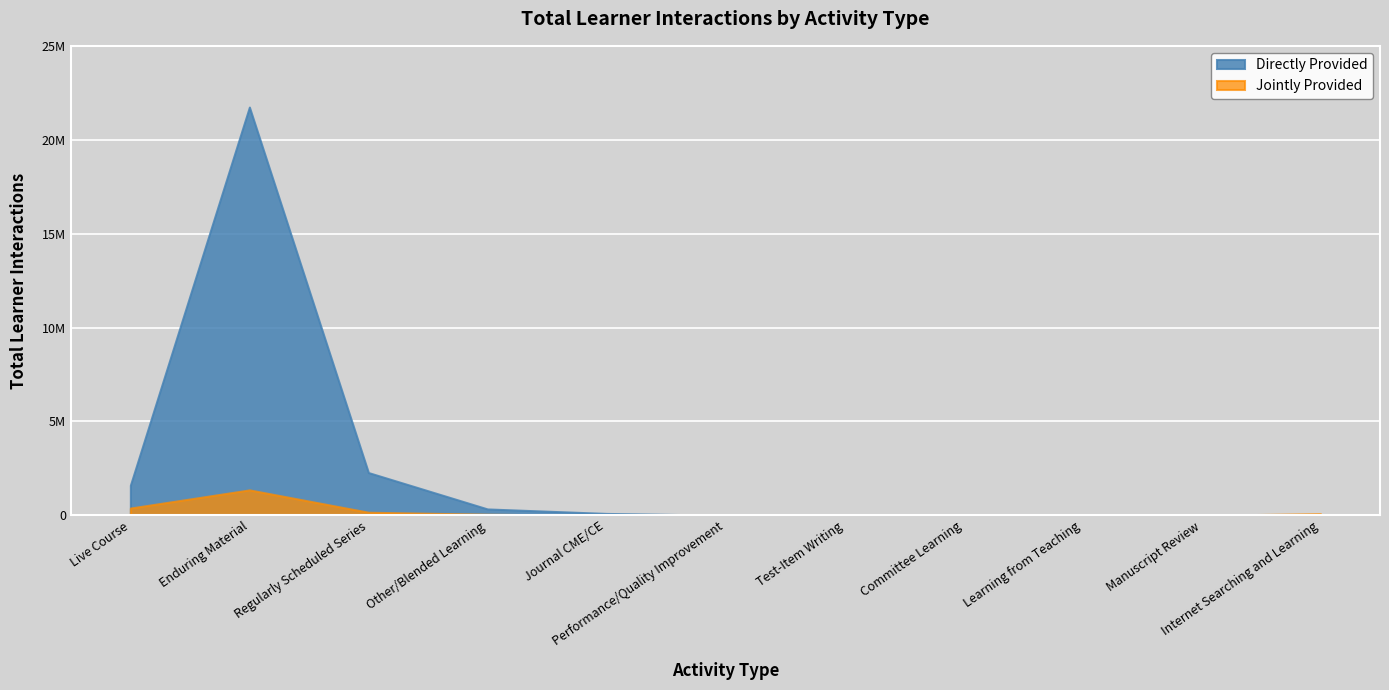

Reading left to right, list all the values displayed in this chart.

Directly Provided: 1601310	21749177	2276330	338133	98842	3696	778	4034	180	14875	67
Jointly Provided: 385893	1353712	163386	55438	1560	288	0	75	0	0	87232